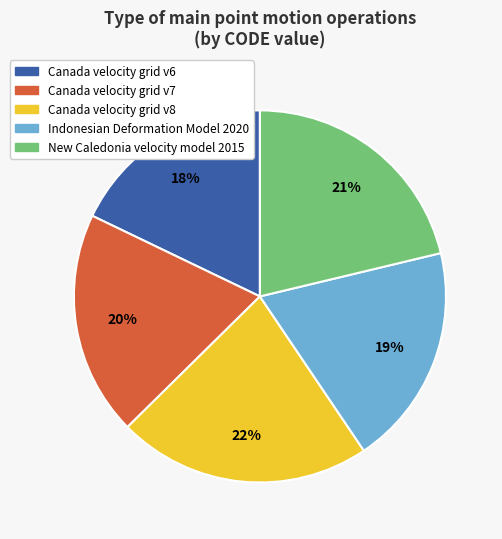

Count the number of slices in the pie.

5